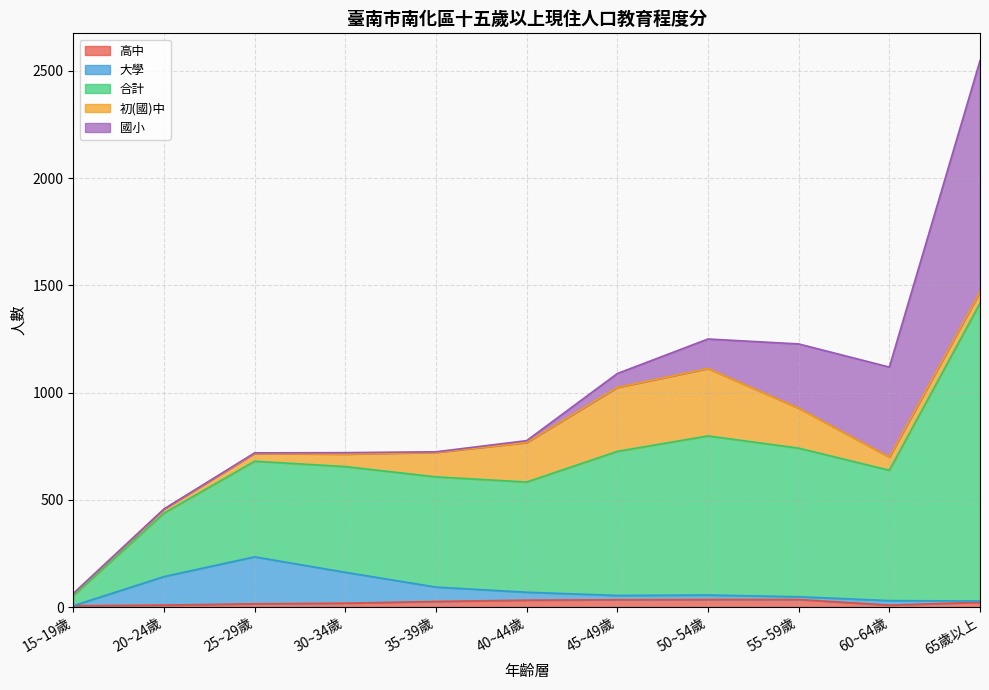

True or false: 大學 has more than 0 interior local peaks.

True